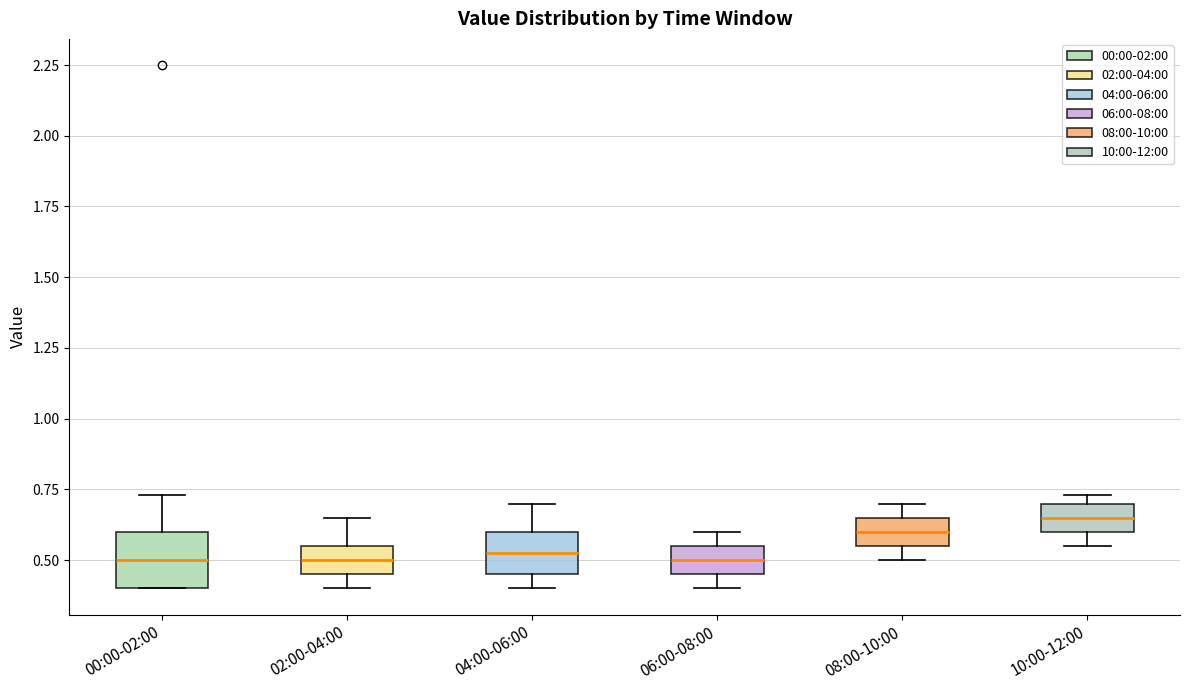

Where is the upper edge of the box for 10:00-12:00 on the y-axis? The values are not printed on the chart, so give them approximately, as read against the axis.

0.70